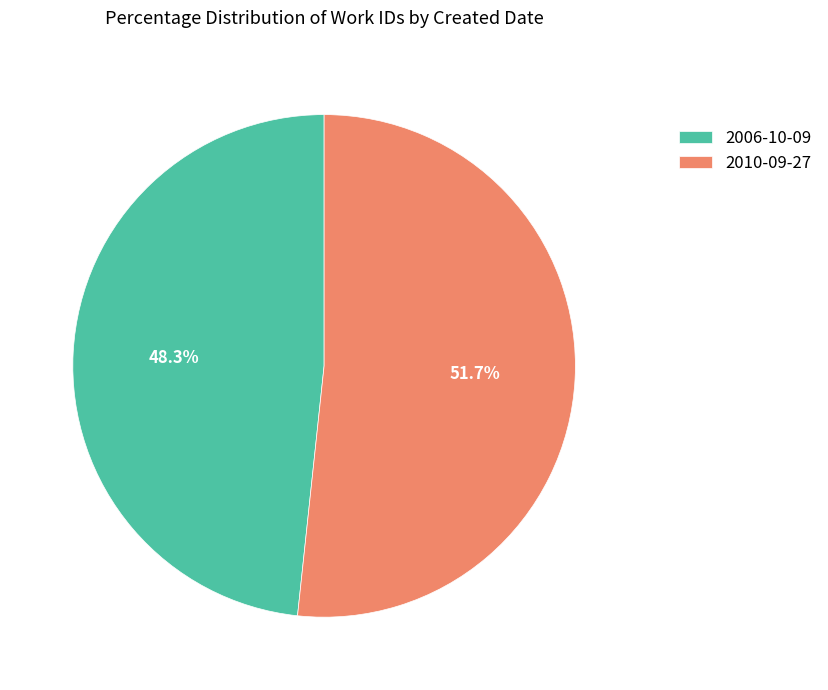

Does 2010-09-27 represent more than half of the total?

Yes